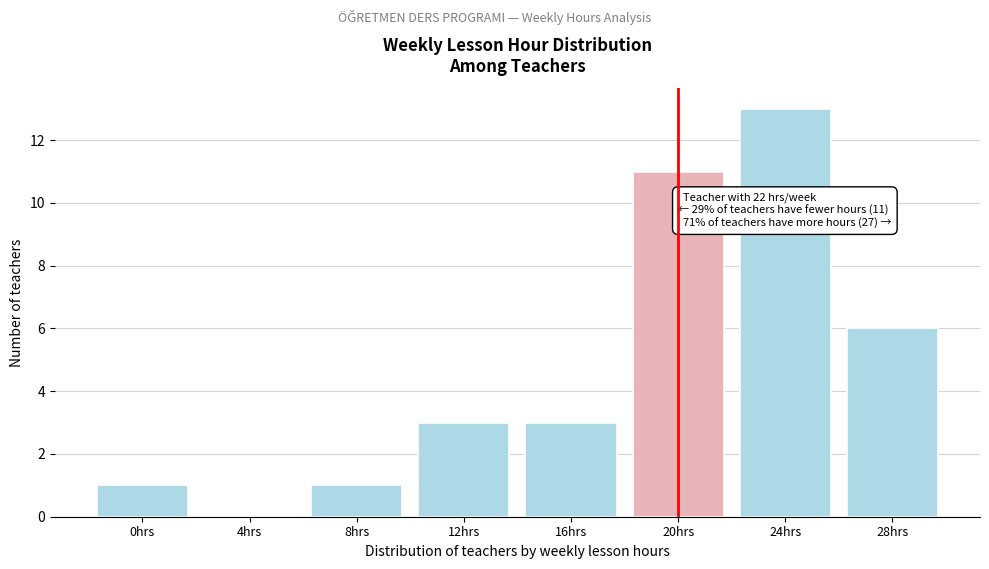

Reading right to left, what are all the values shown in this chart?

28hrs=6	24hrs=13	20hrs=11	16hrs=3	12hrs=3	8hrs=1	4hrs=0	0hrs=1